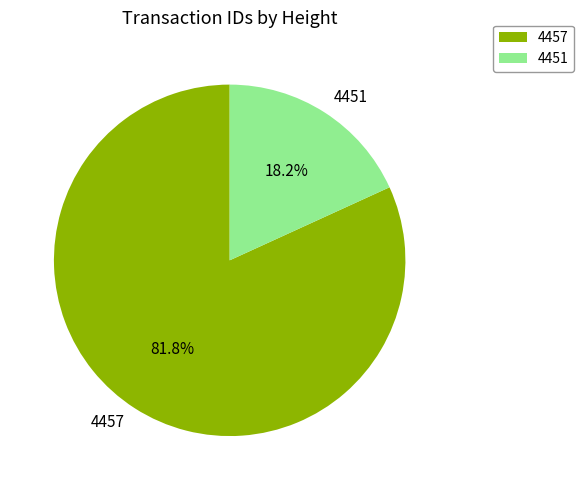

Do 4457 and 4451 together represent more than half of the pie?

Yes